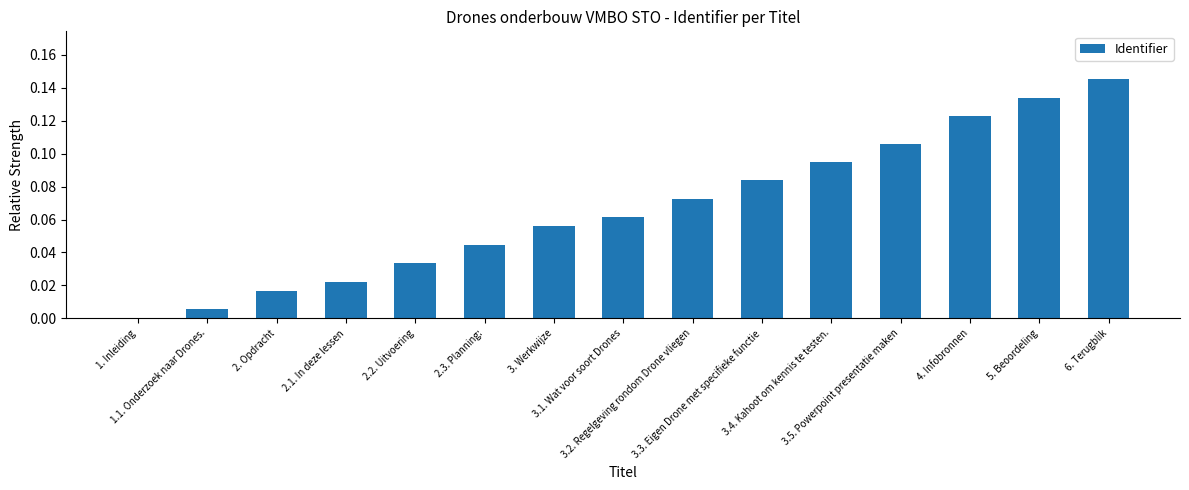

The value at 2.2. Uitvoering is 0.0. True or false?

False